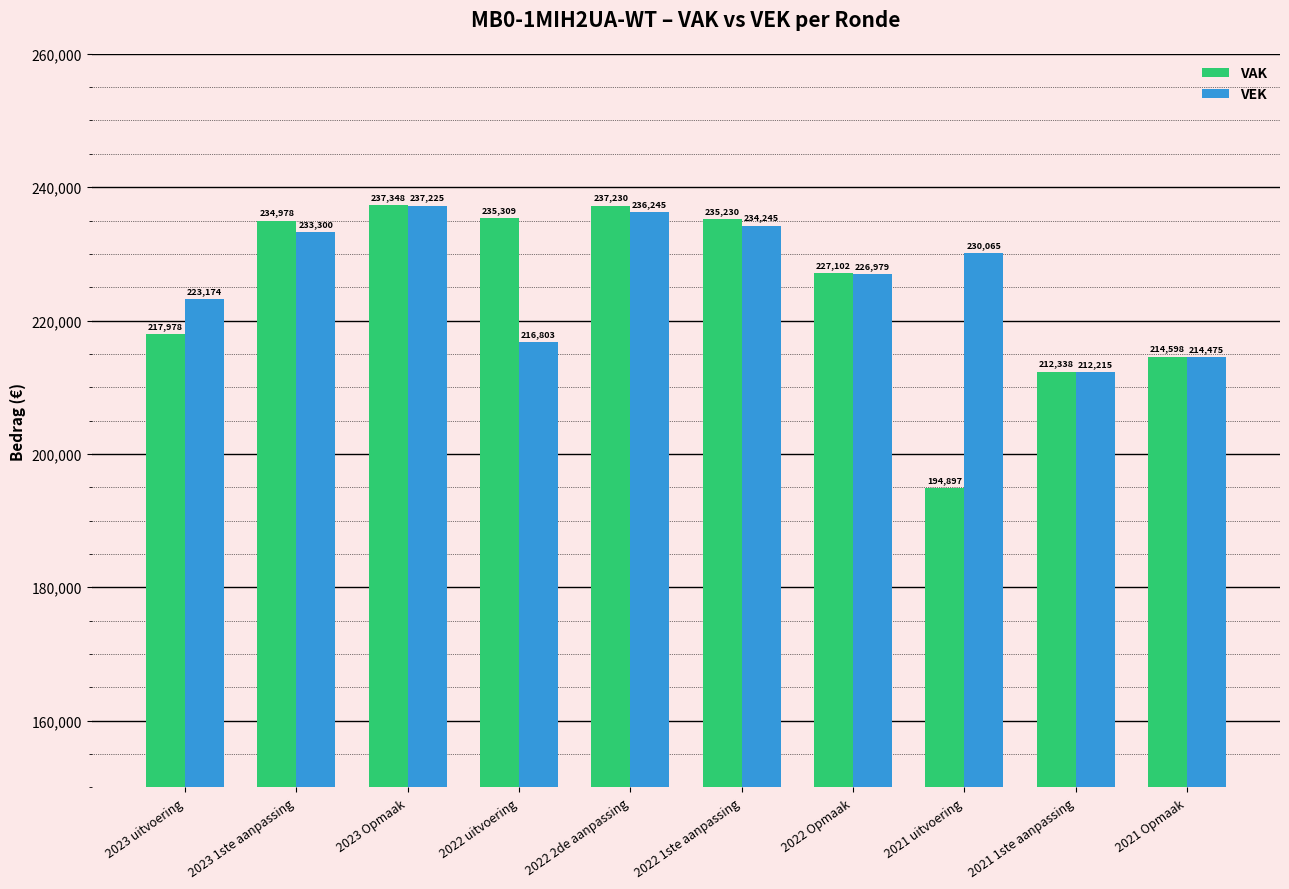

List the series in order of their peak value, highest first.

VAK, VEK